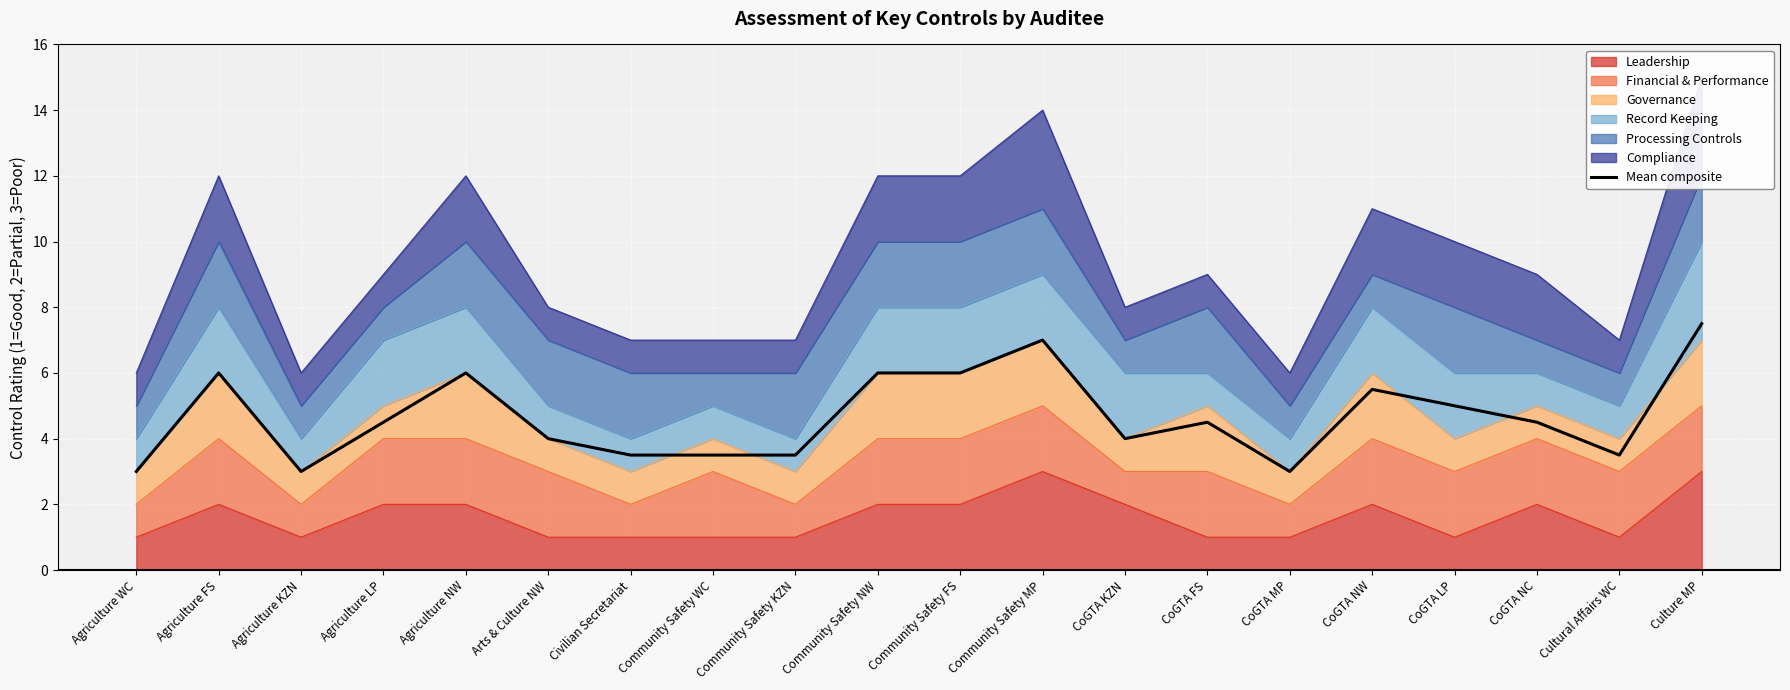

What is the smallest value displayed?

3.0